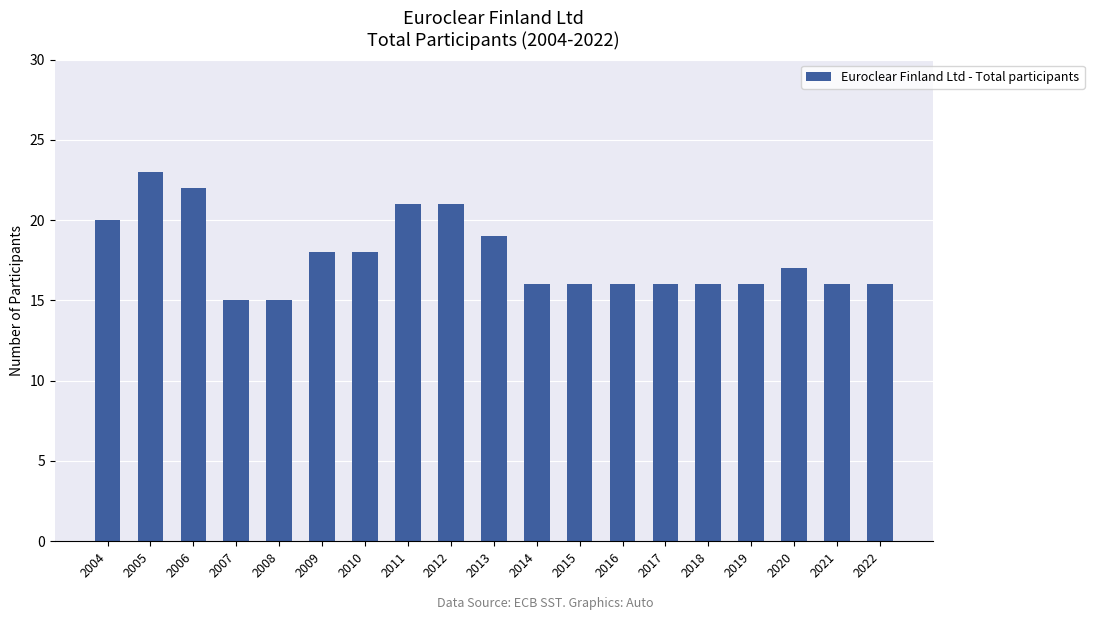

What is the ratio of the value at 2008 to the value at 2009?

0.8